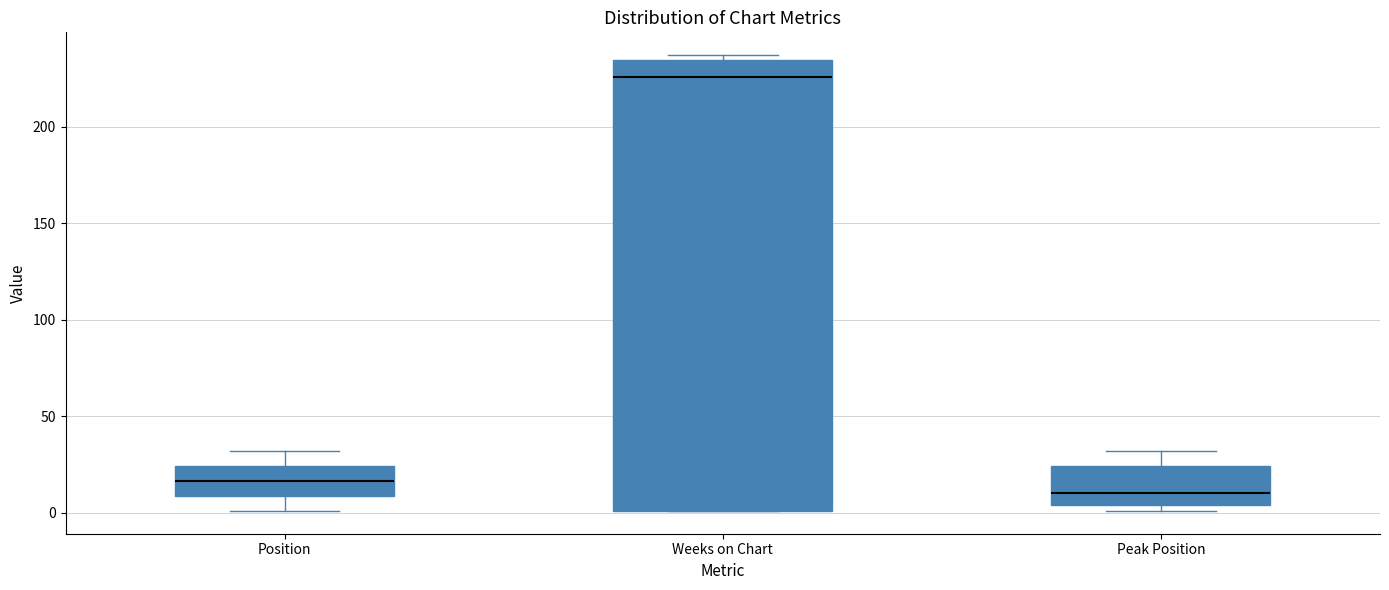

Which box has the highest median line?

Weeks on Chart